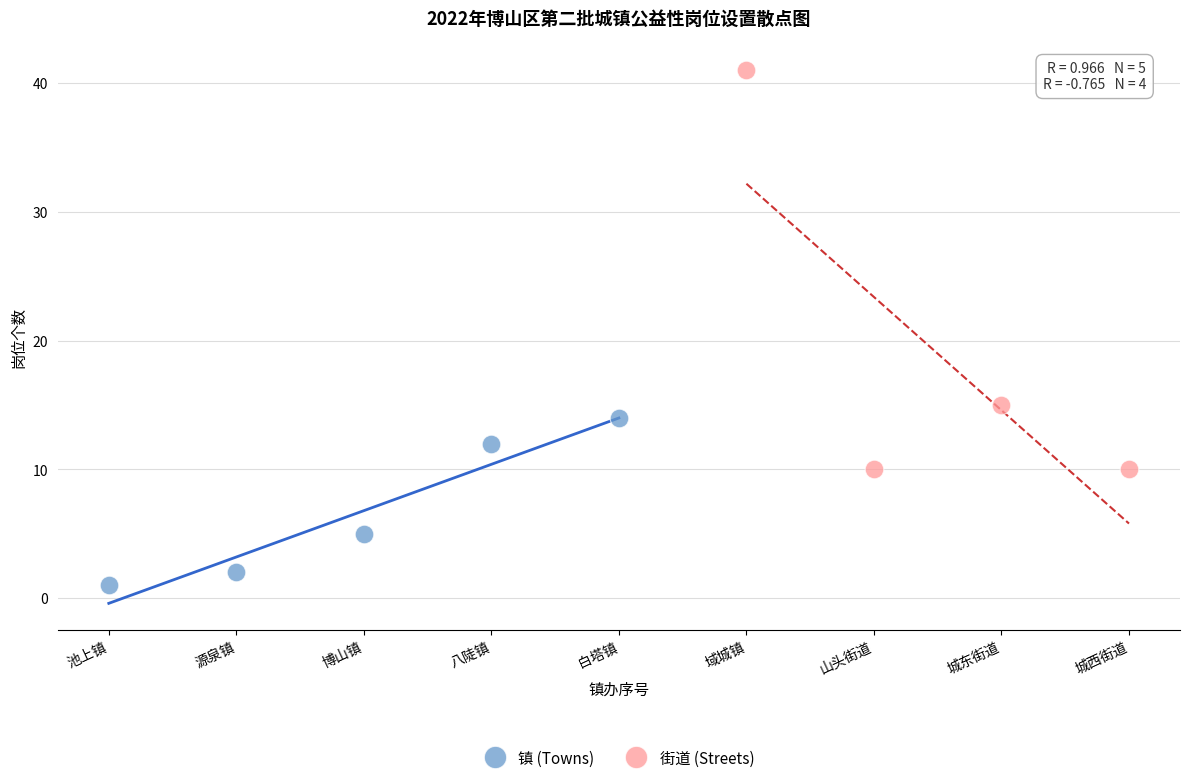

Which series has the widest spread of Y values?

街道 (Streets)